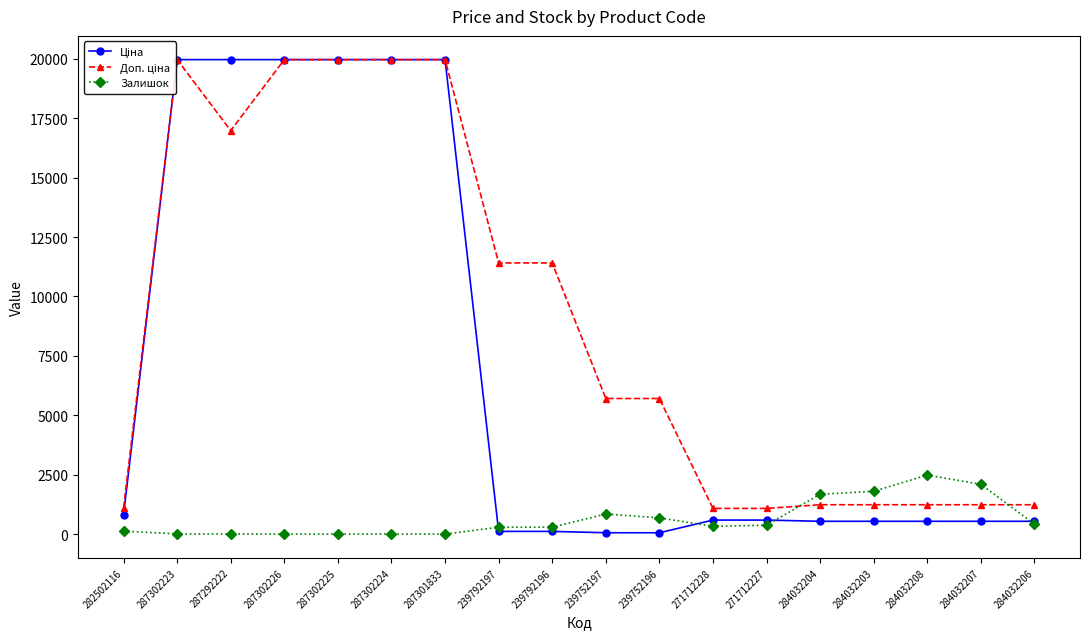

What is the difference between the highest and lowest values at 287302224?

19961.2